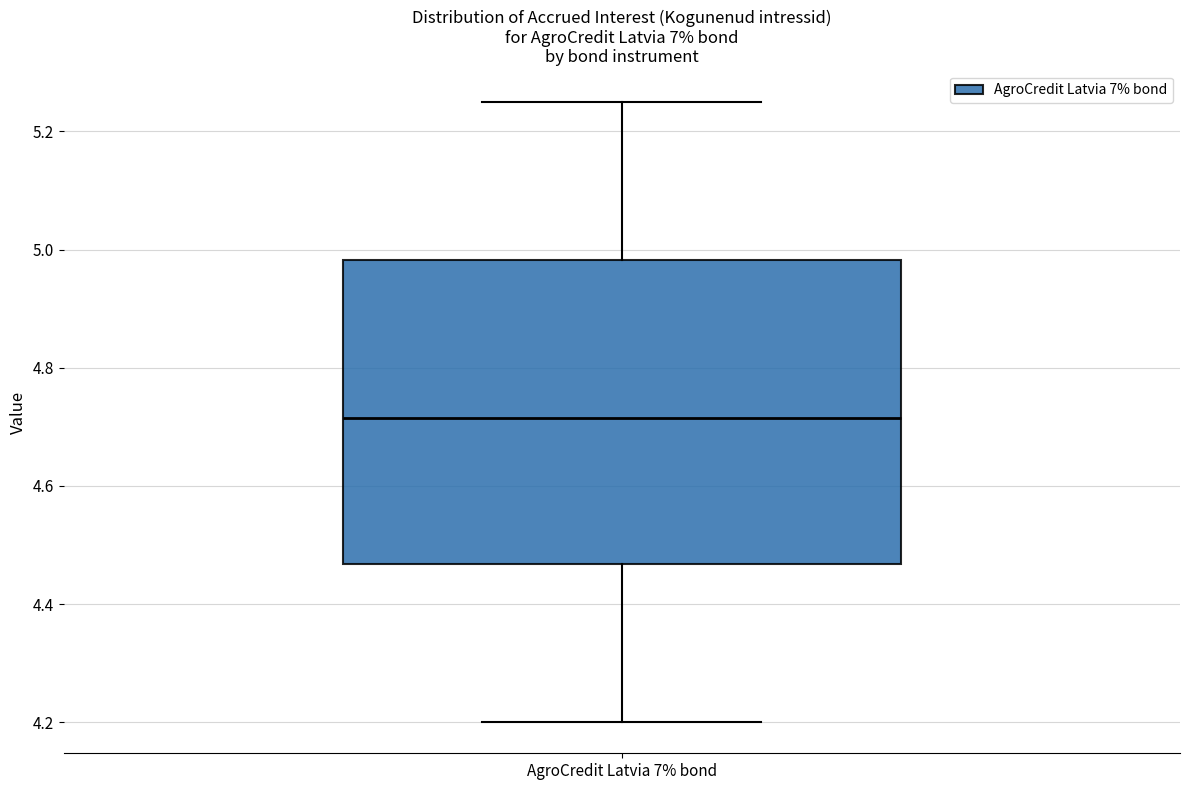

Read this box plot against the y-axis: the position of the median line, the range covered by the box, and the ends of both whiskers. The values are not printed on the chart, so give them approximately, as read against the axis.

median 4.72, box 4.46 to 4.98, whiskers 4.20 to 5.26